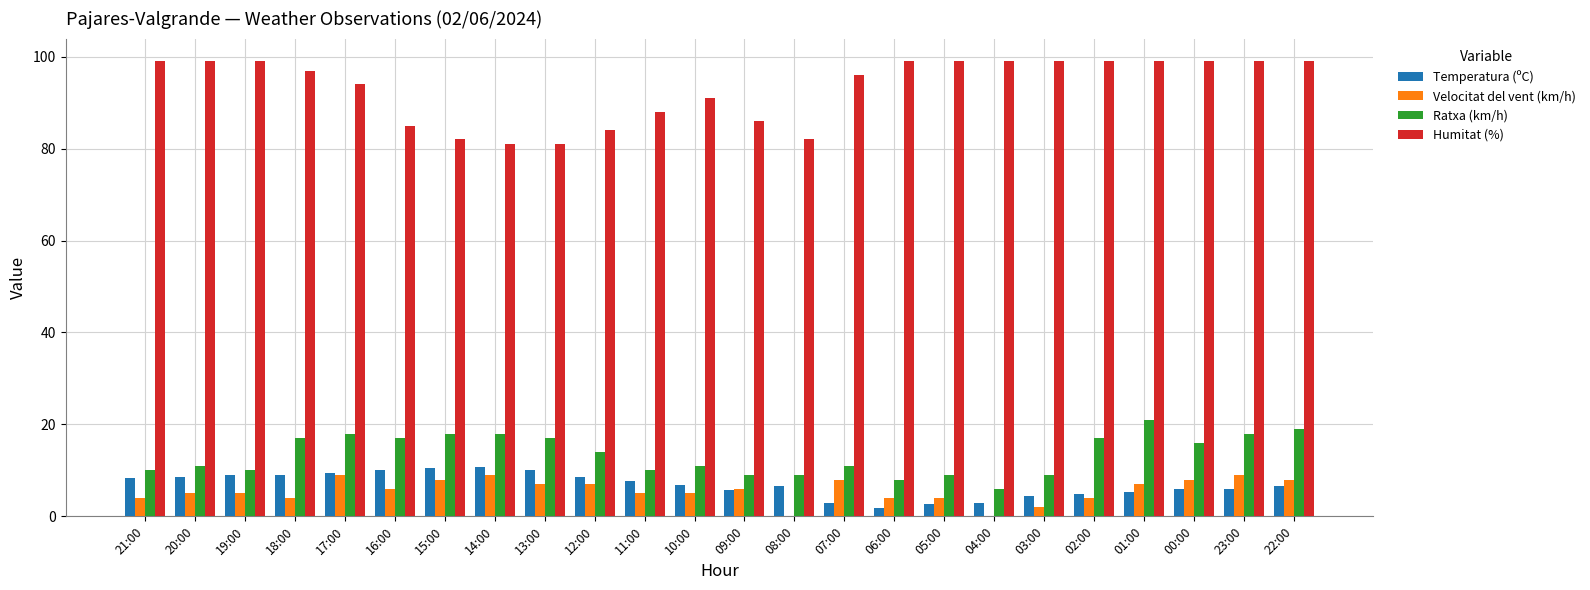

Which series has the largest total across all categories?

Humitat (%)